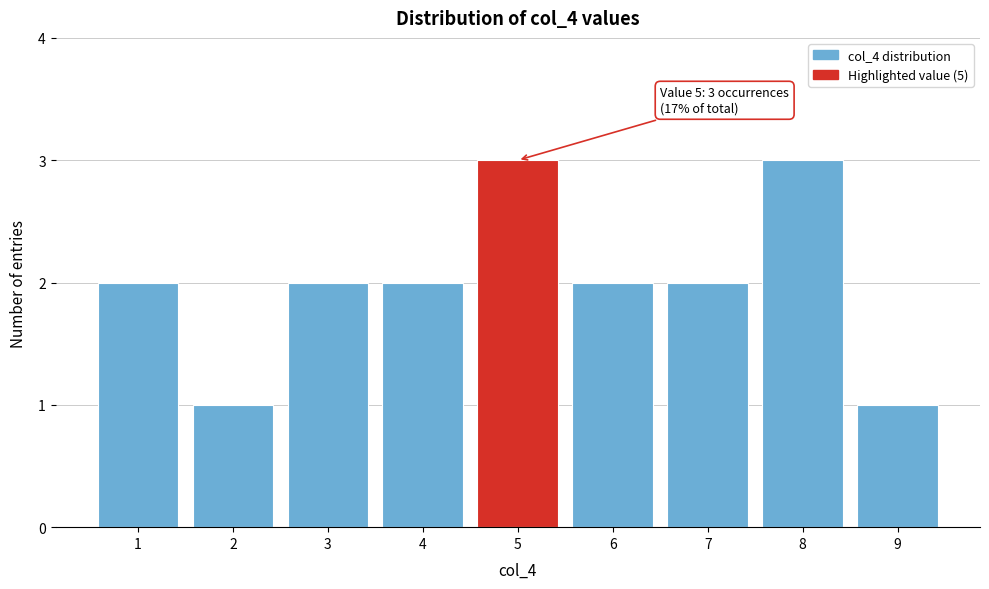

Reading left to right, list all the values displayed in this chart.

1=2	2=1	3=2	4=2	5=3	6=2	7=2	8=3	9=1